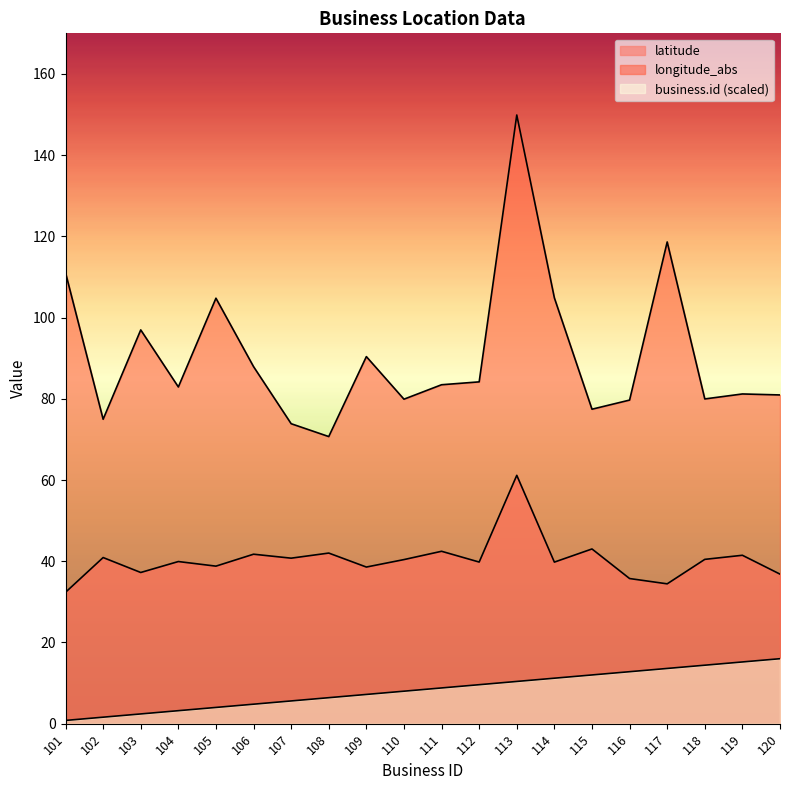

At how many categories does at least one series exceed 32?

20